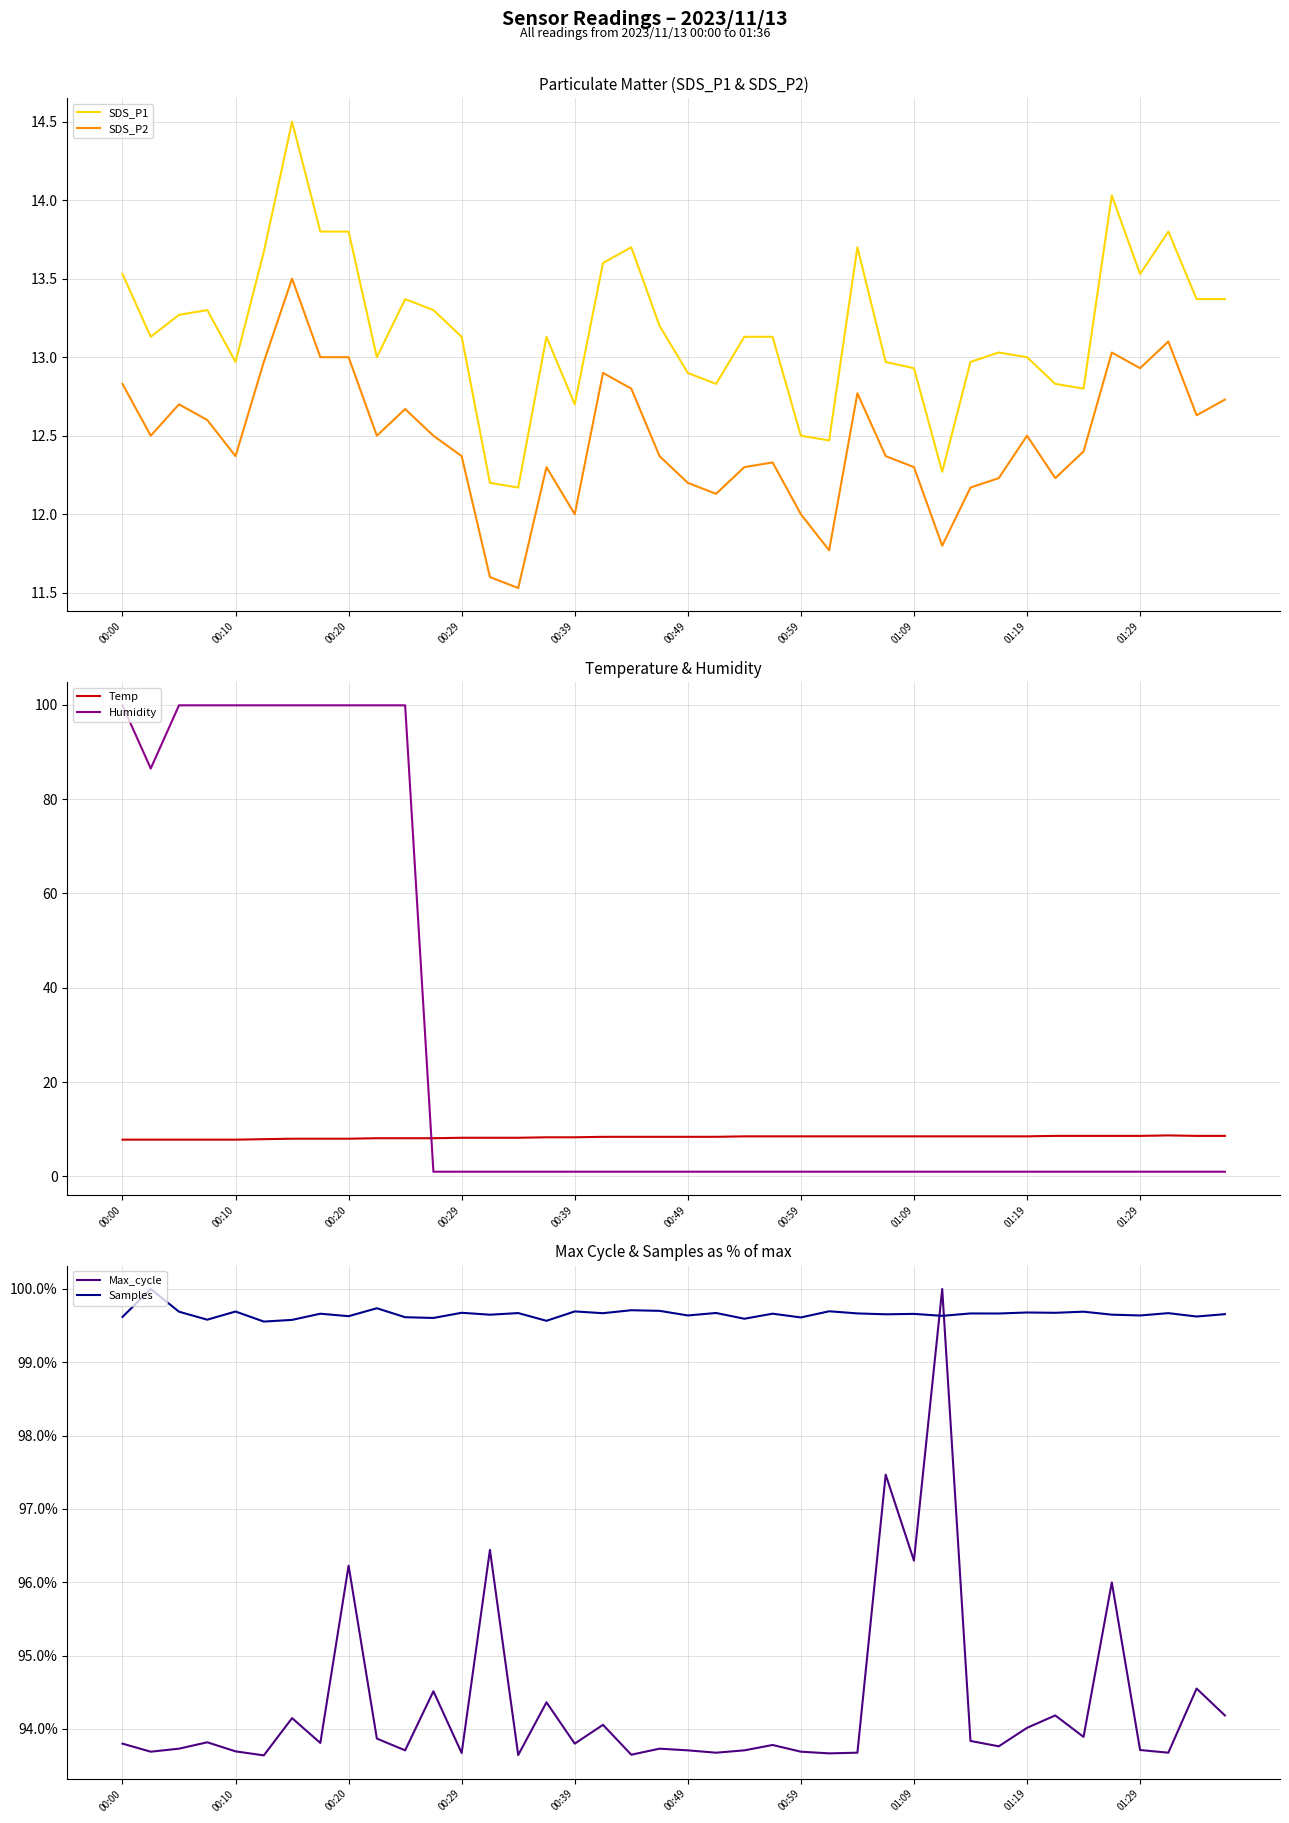

In Samples, how many points are higher than both neighbors (excluding endpoints)?

16